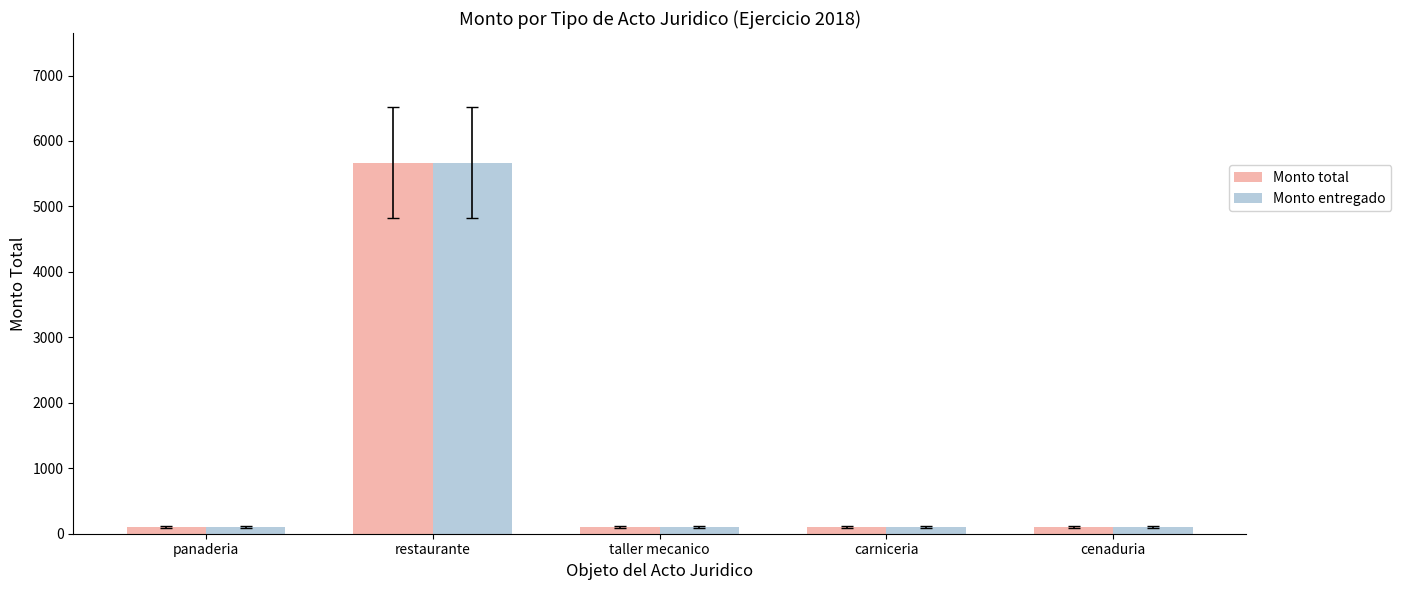

Reading left to right, transcribe all the data shown in this chart.

Monto total: 101	5666	101	101	101
Monto entregado: 101	5666	101	101	101